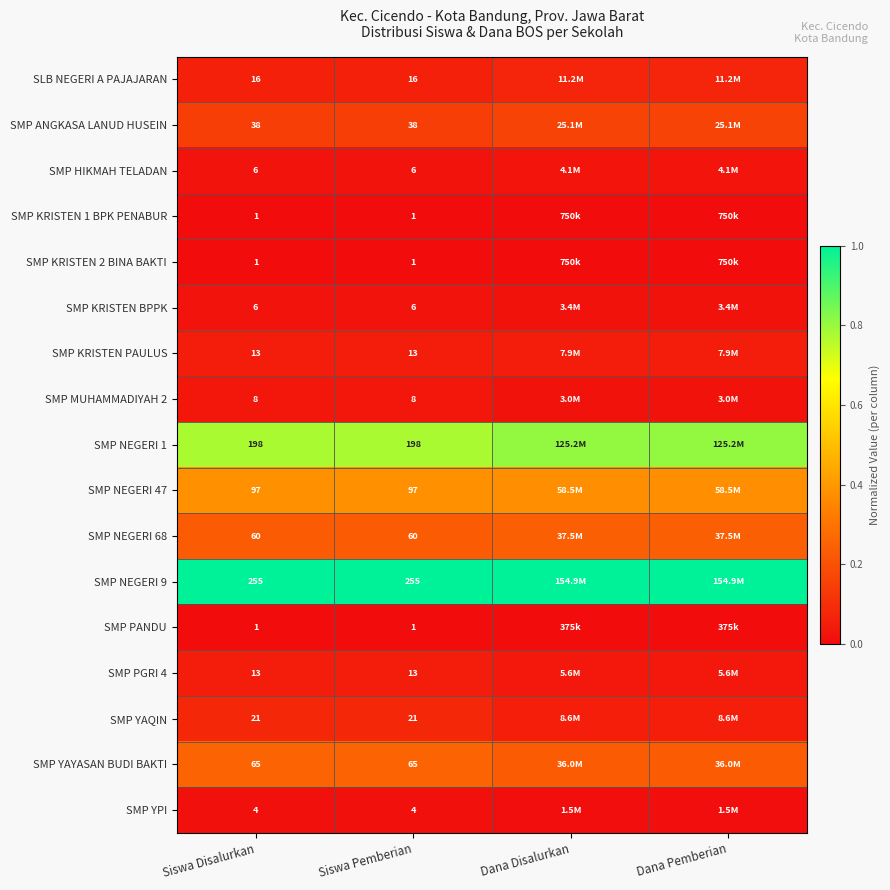

Is the value of SMP YAQIN at Siswa Disalurkan greater than the value of SLB NEGERI A PAJAJARAN at Siswa Pemberian?

Yes